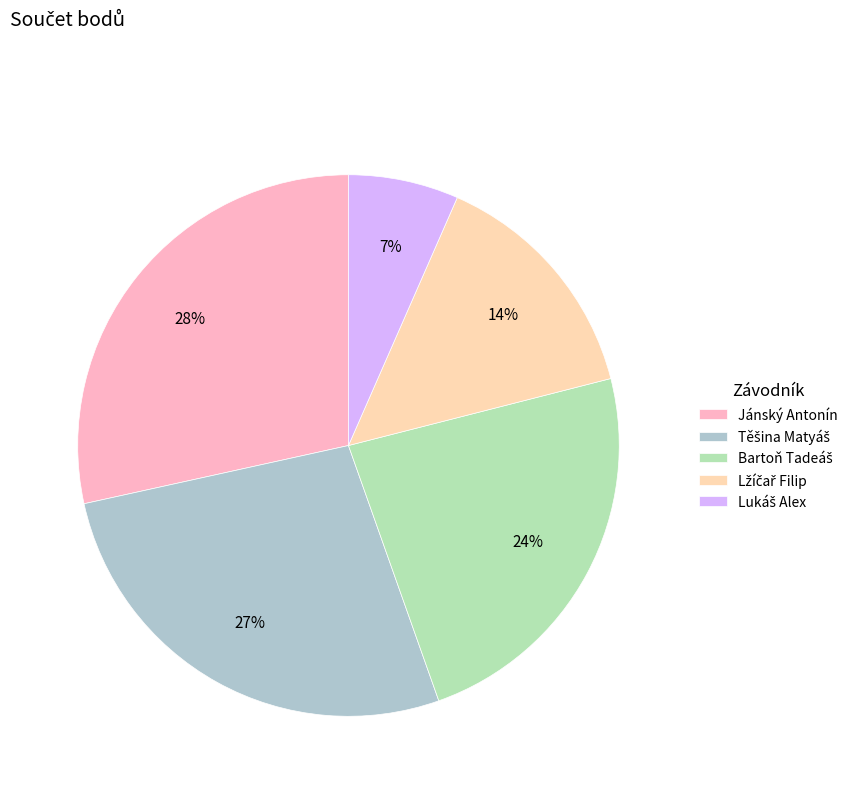

To the nearest percent, what is the average slice percentage?

20%